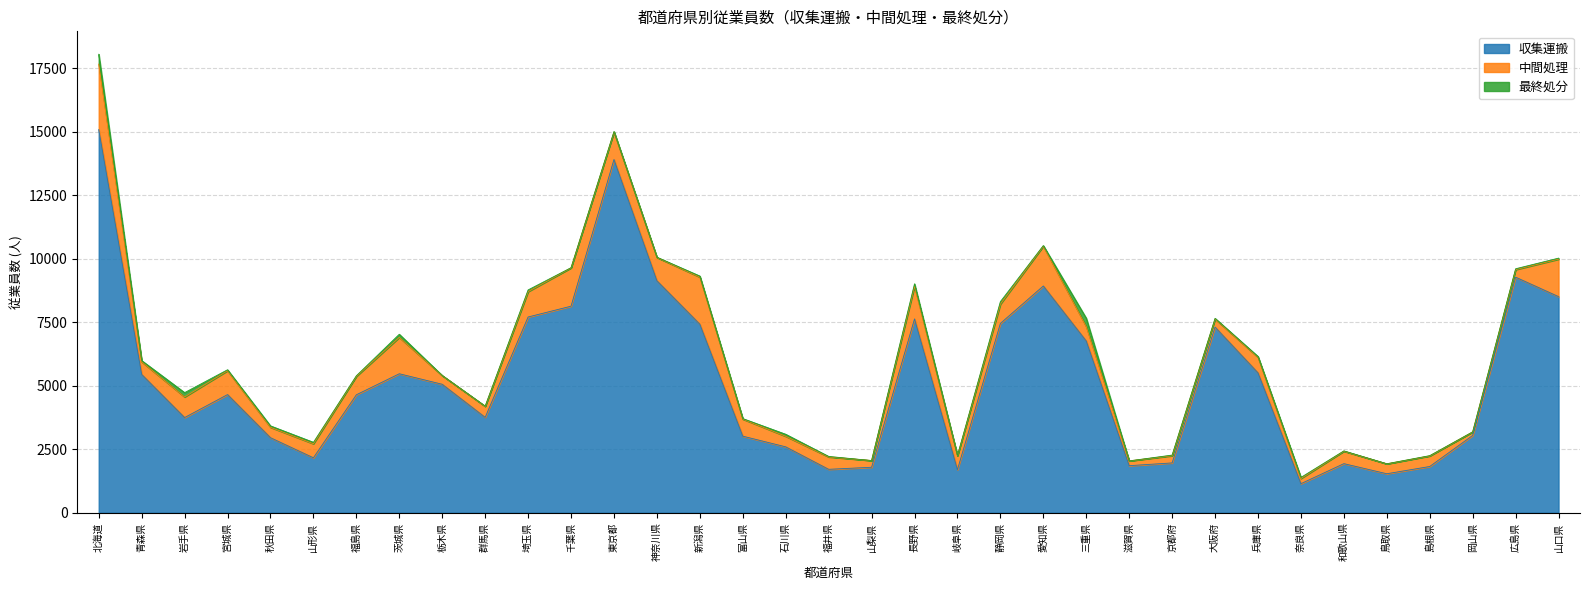

The 中間処理 series shows 391 at 鳥取県. True or false?

True